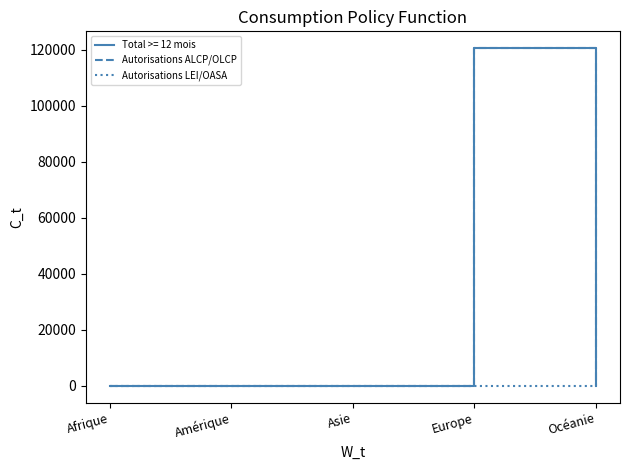

How many lines are shown in the chart?

3